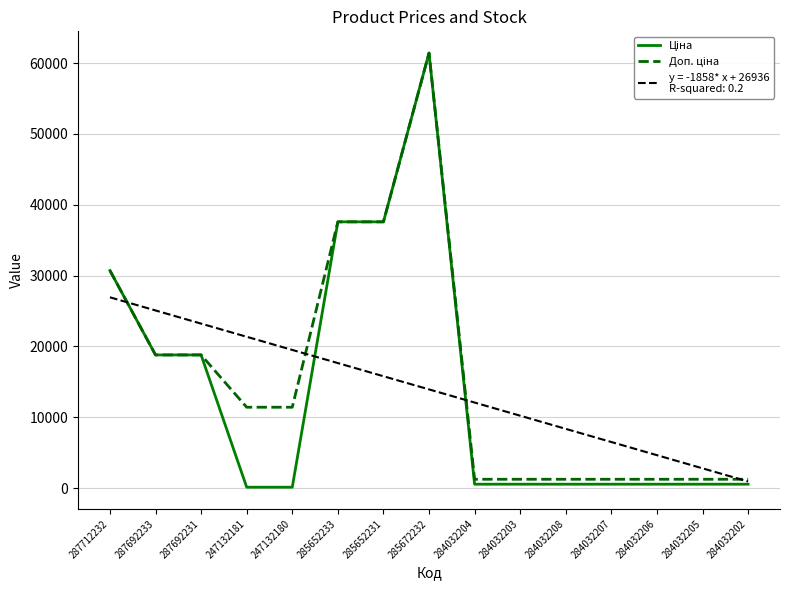

What is the maximum value shown in the chart?

61434.3